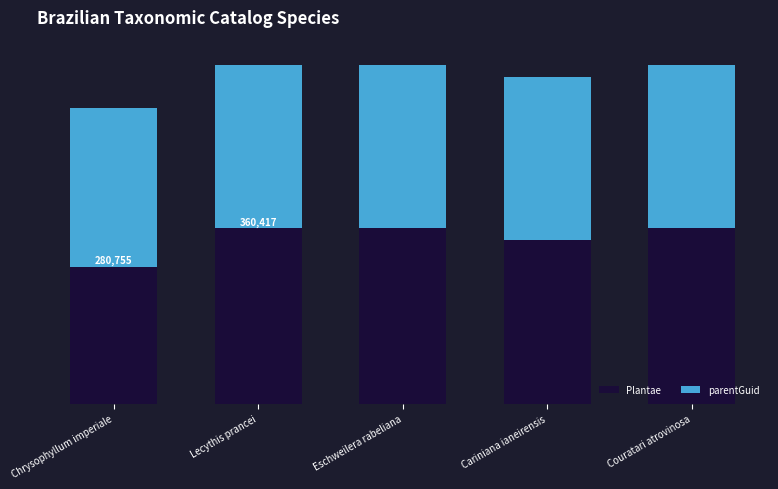

What value does the parentGuid series have at Lecythis prancei?

334986